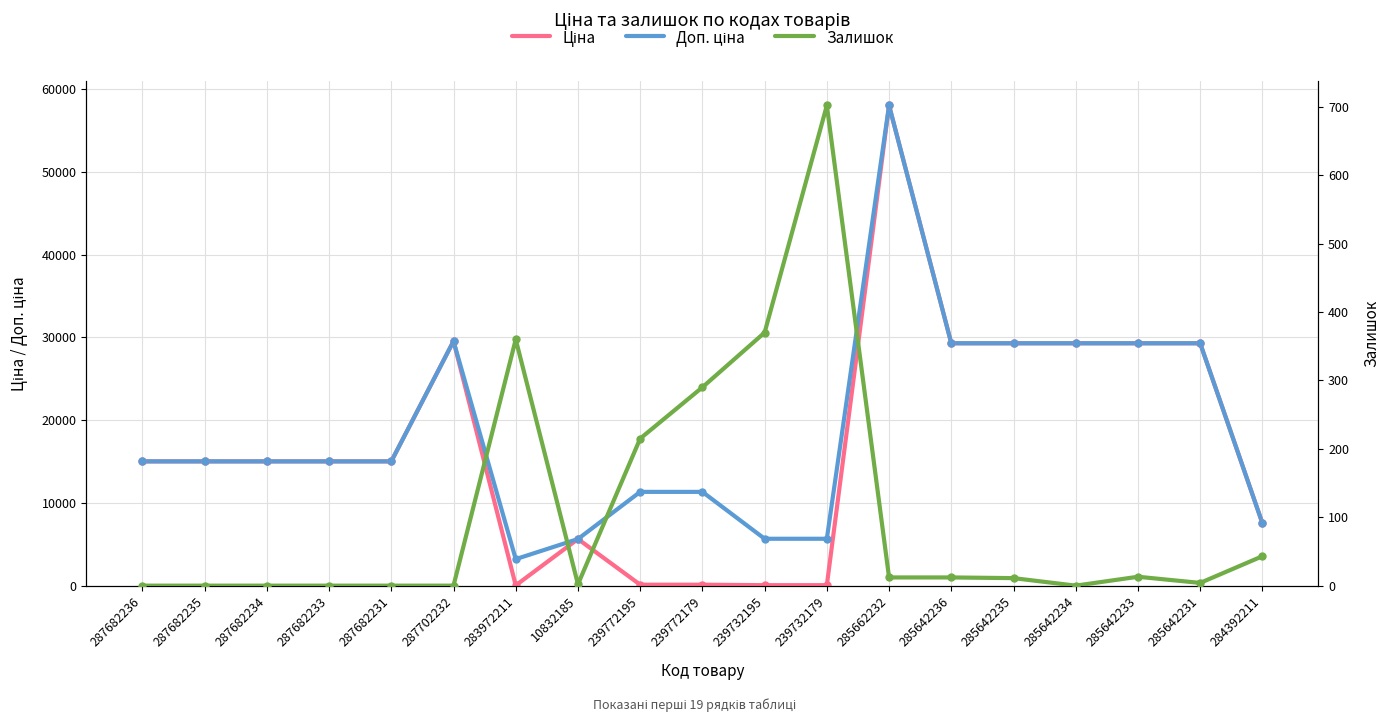

Which label corresponds to the smallest value in the chart?

287682236